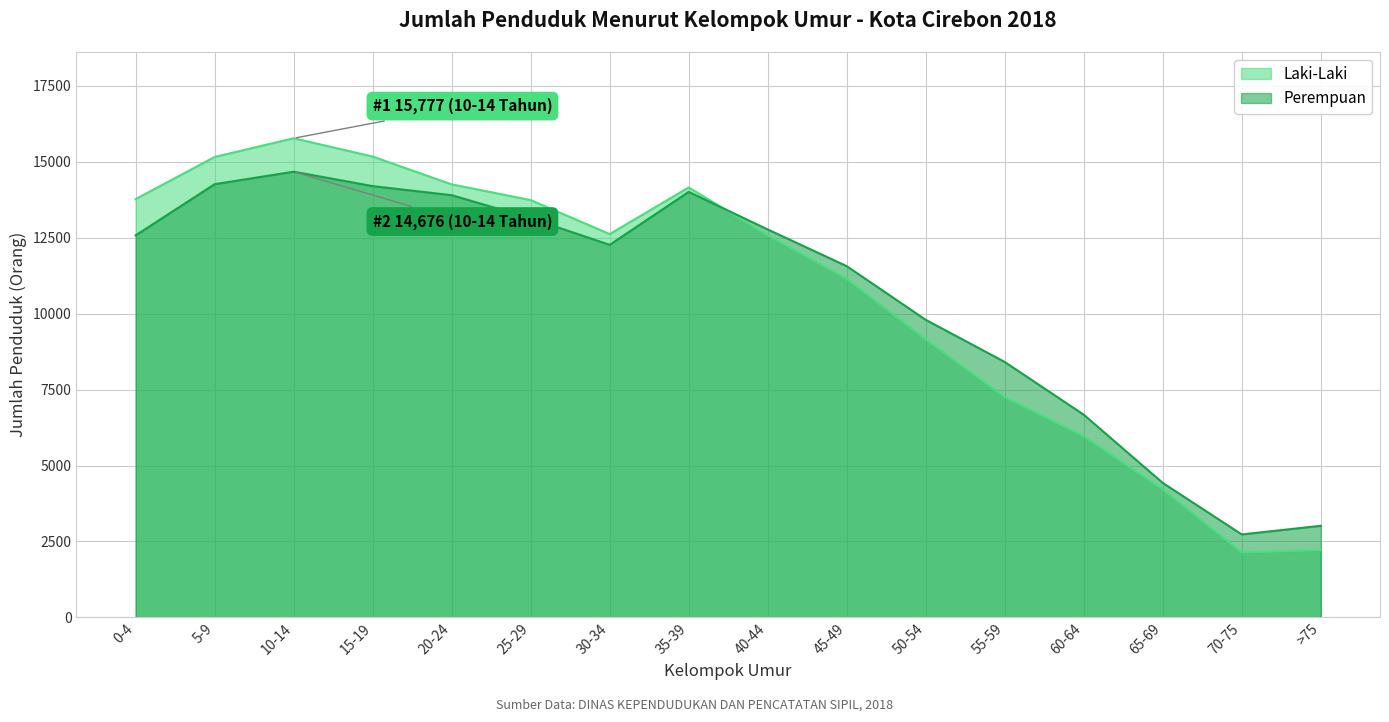

Which series has the widest spread of values?

Laki-Laki